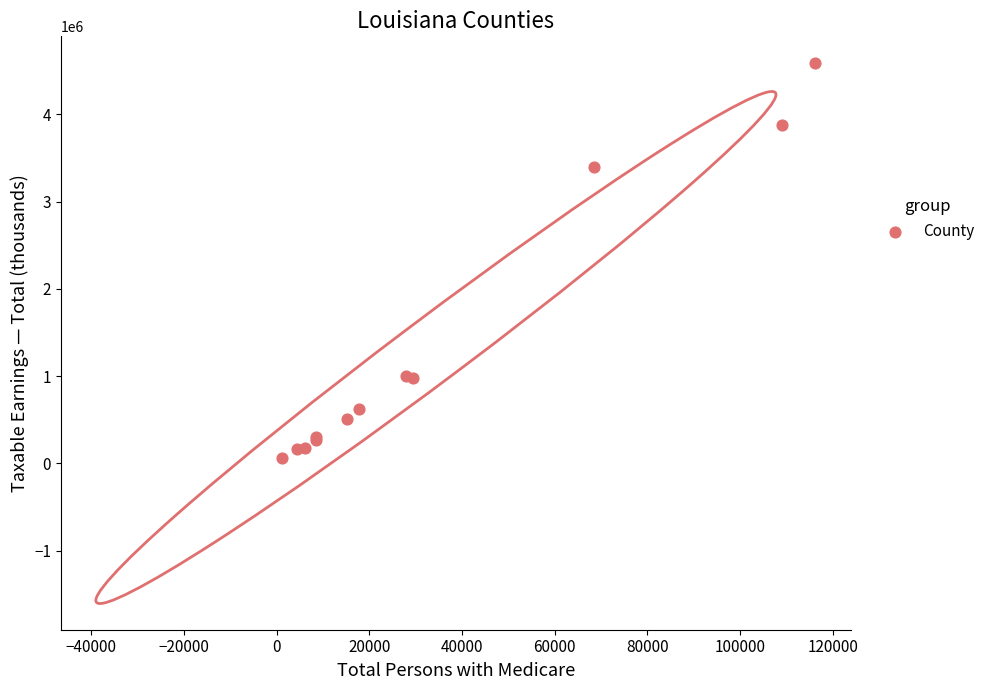

What Y value in the scatter plot is closest to 2321977?

3393274